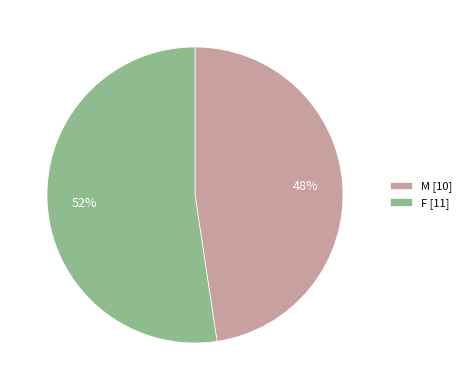

Approximately how many times larger is the value at M compared to F?

0.9